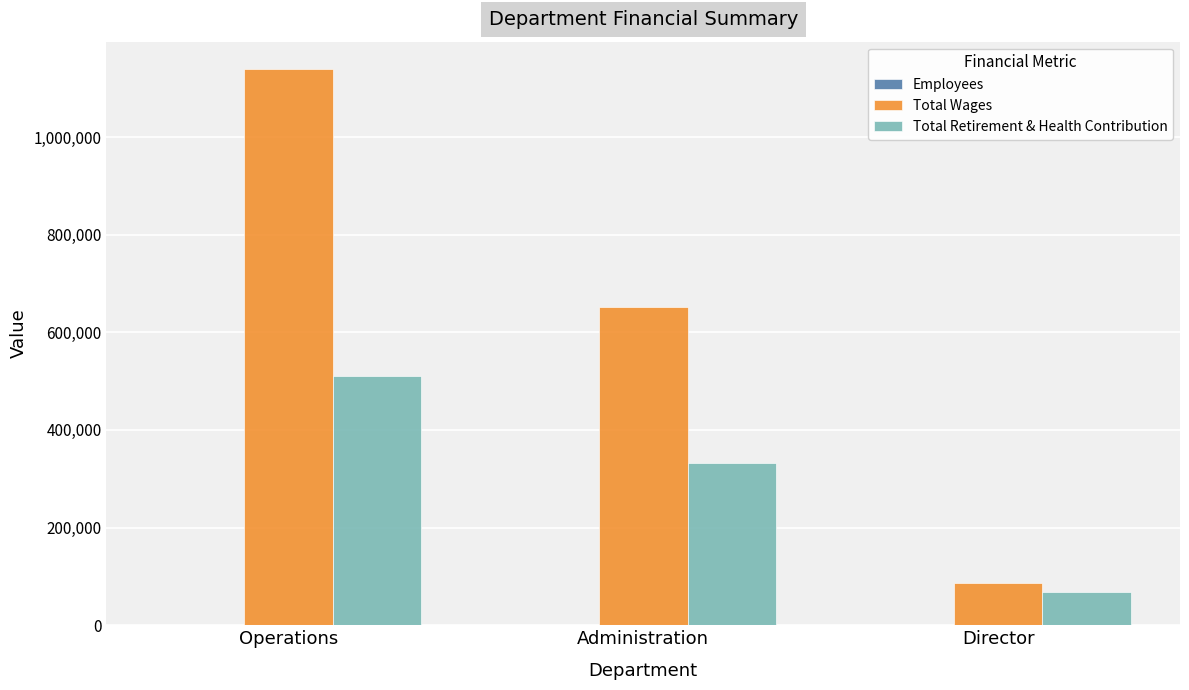

Which series has the largest total across all categories?

Total Wages